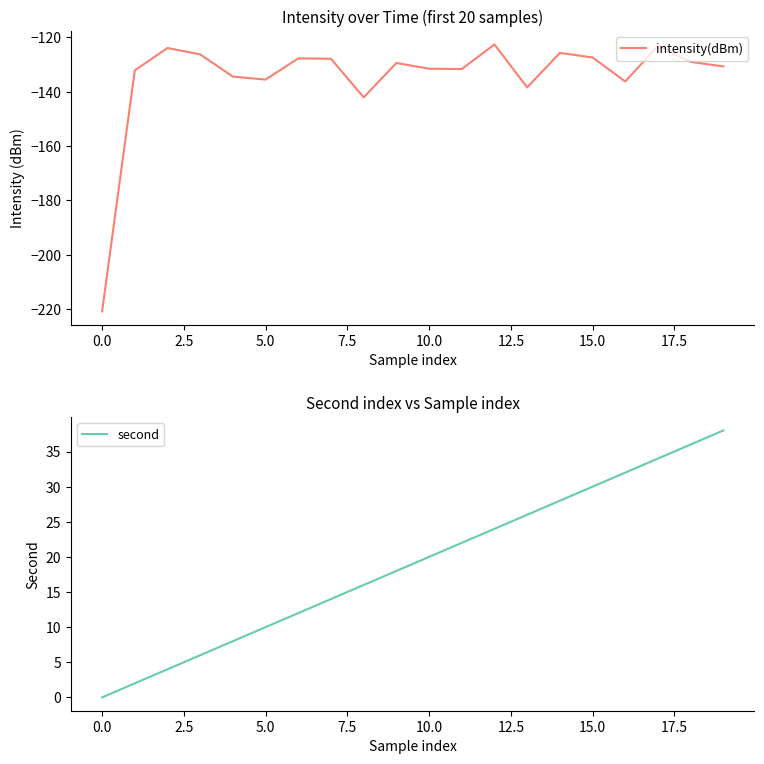

True or false: intensity(dBm) and second intersect in this chart.

False